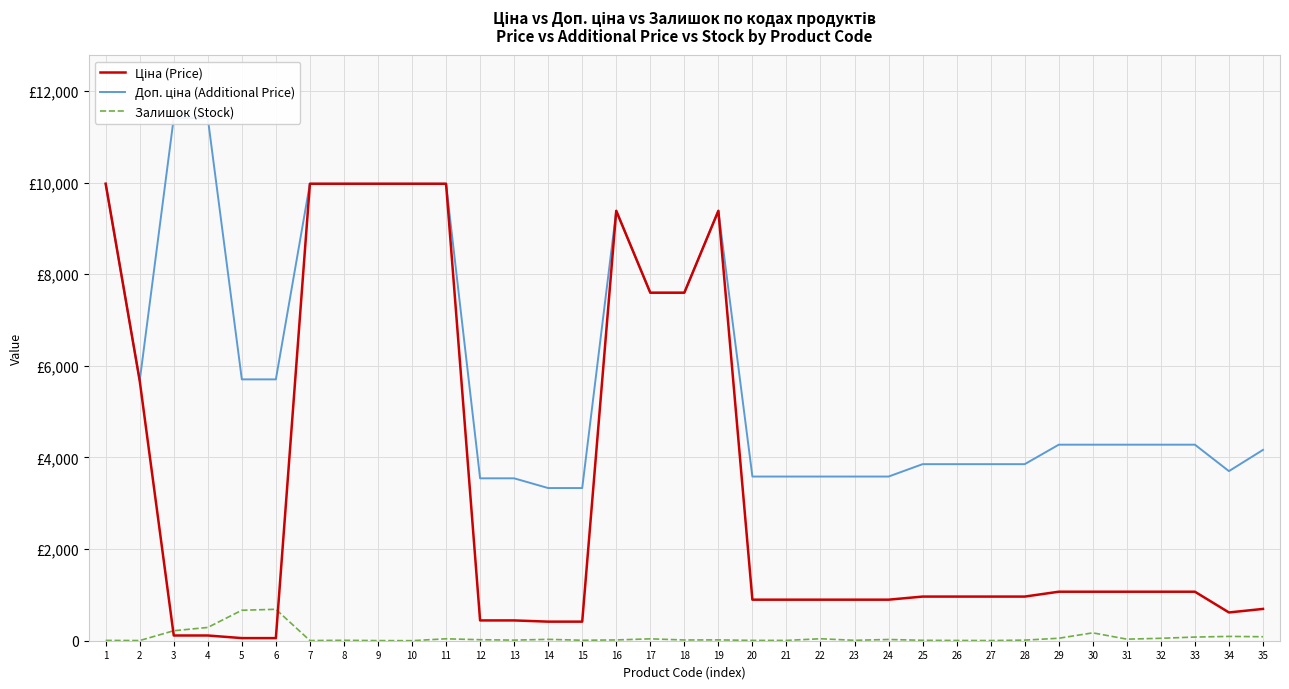

Which series has the largest total across all categories?

Доп. ціна (Additional Price)